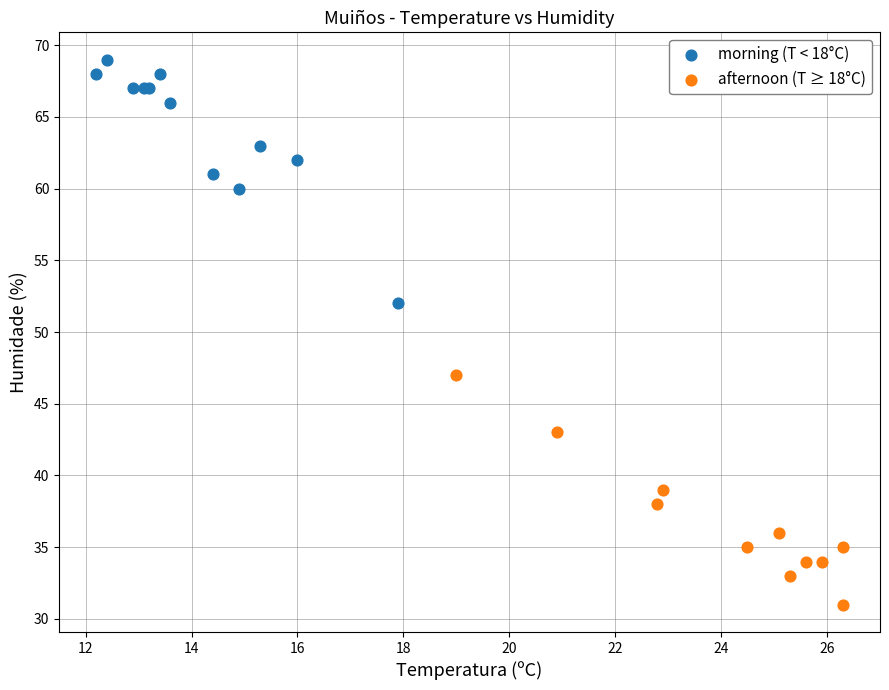

Which series has the widest spread of Y values?

morning (T < 18°C)